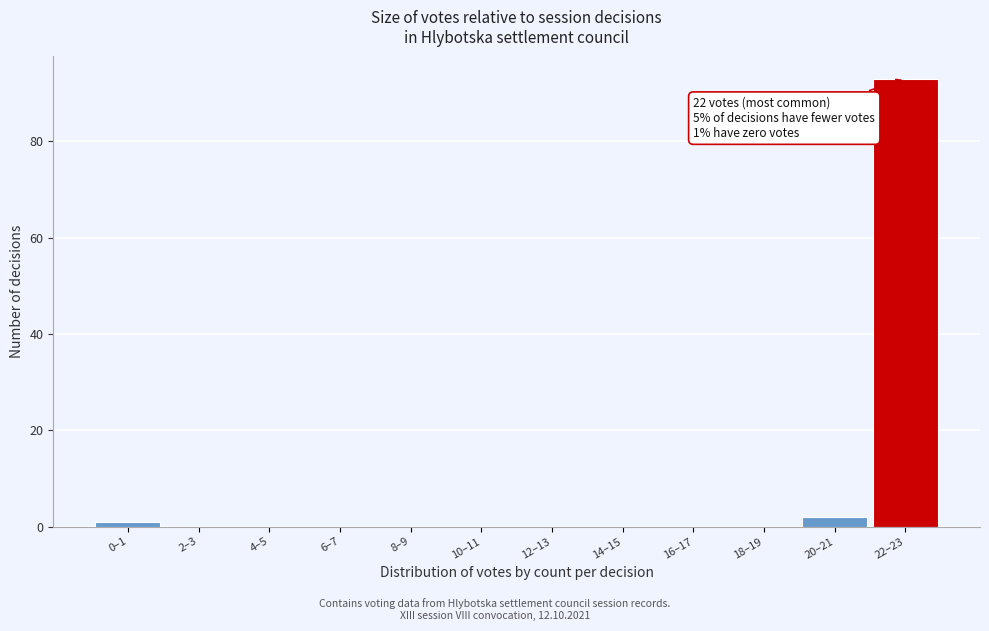

Reading left to right, transcribe all the data shown in this chart.

0–1=1	2–3=0	4–5=0	6–7=0	8–9=0	10–11=0	12–13=0	14–15=0	16–17=0	18–19=0	20–21=2	22–23=93